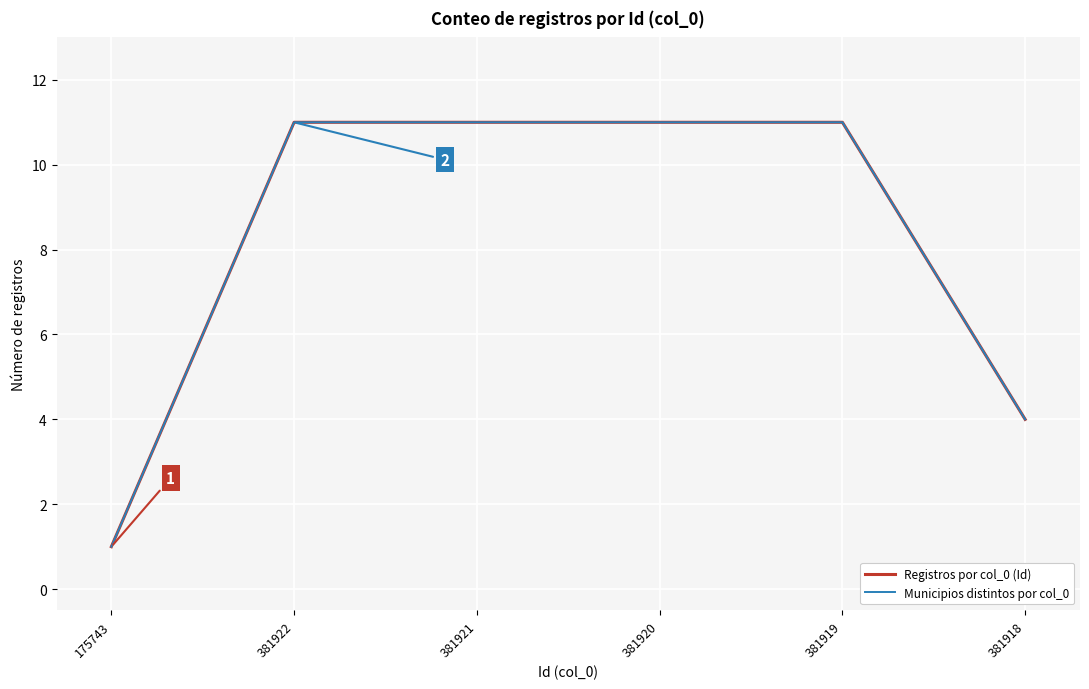

The value of Registros por col_0 (Id) at 381920 is 11. True or false?

True